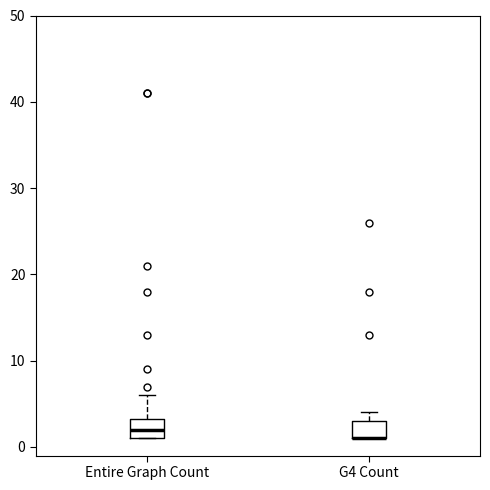

Reading left to right, transcribe this box plot: for each box, give where its median line is, the range the box spans, and where its two whiskers end, as read against the y-axis. The values are not printed on the chart, so give them approximately, as read against the axis.

Entire Graph Count: median 2, box 1 to 3, whiskers 1 to 6
G4 Count: median 1 (drawn on the box's lower edge), box 1 to 3, whiskers 1 to 4